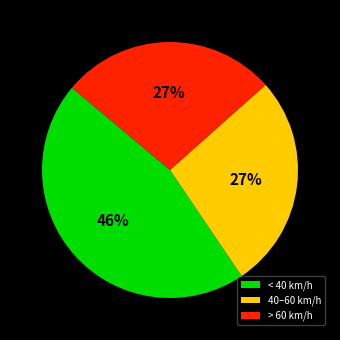

Is the sum of 40–60 km/h and > 60 km/h greater than half?

Yes